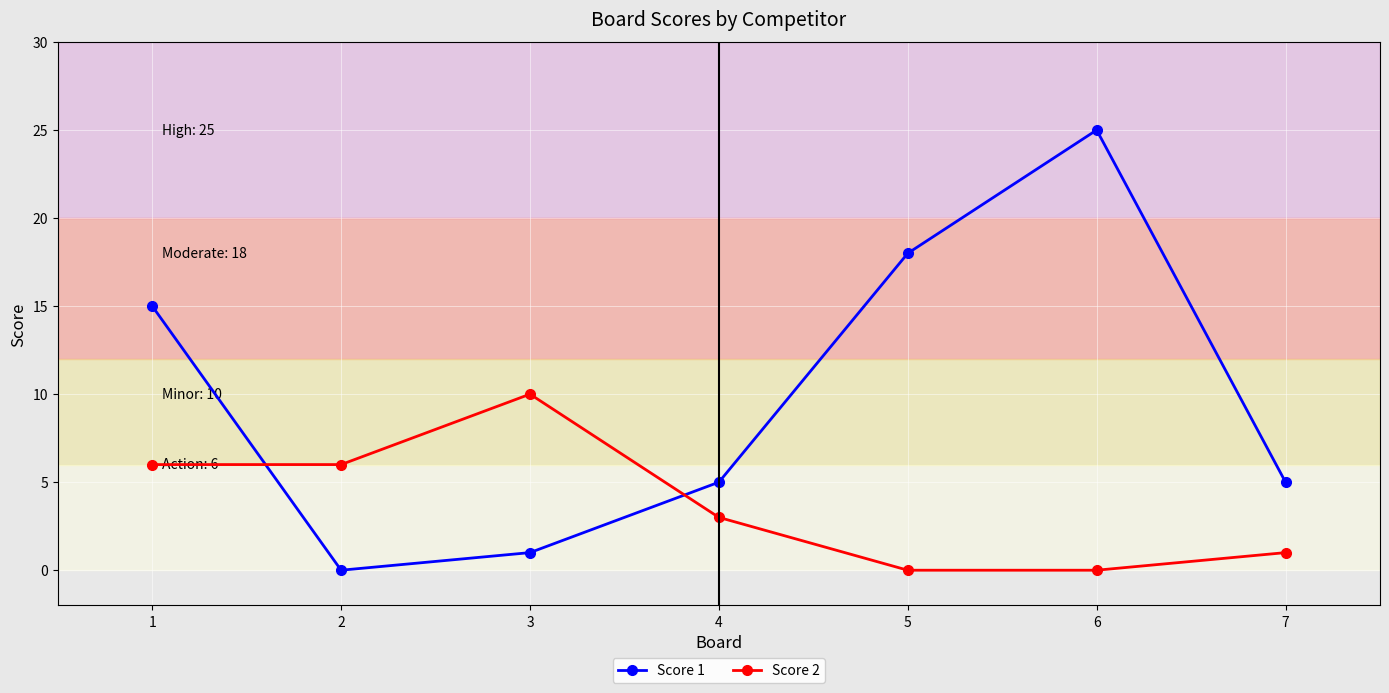

Which series has the widest spread of values?

Score 1